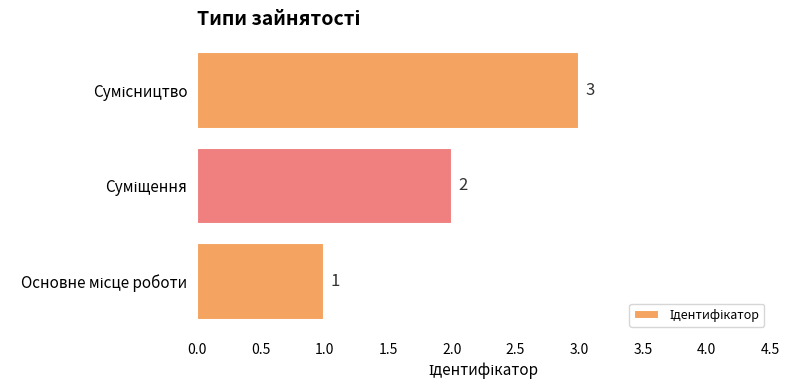

What is the greatest value displayed?

3